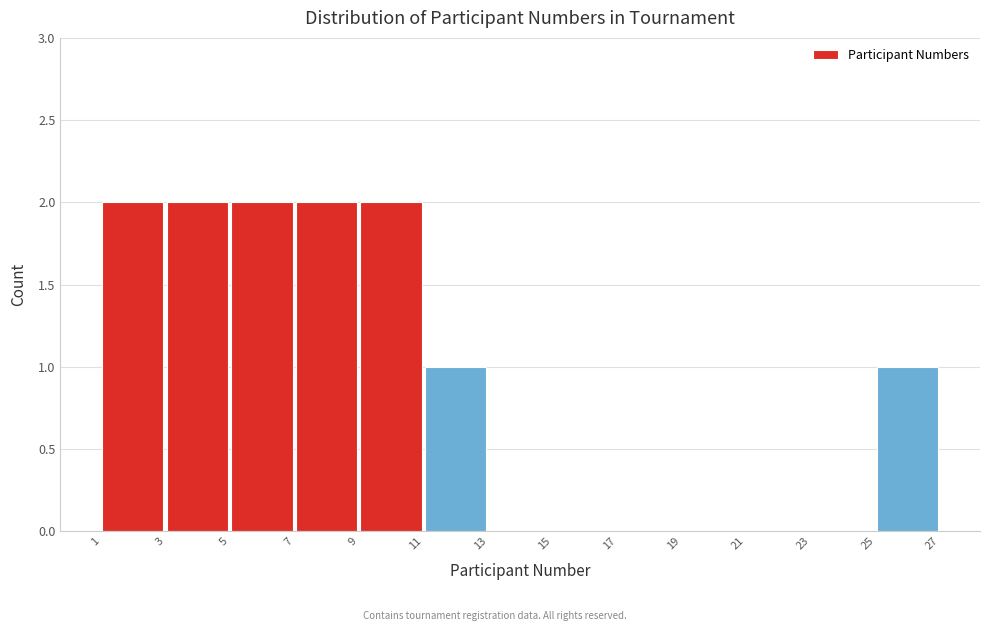

Reading left to right, transcribe this chart: for each bar, give the range it covers on the x-axis and its height. The values are not printed on the chart, so give them approximately, as read against the axis.

1 to 3: 2
3 to 5: 2
5 to 7: 2
7 to 9: 2
9 to 11: 2
11 to 13: 1
13 to 15: 0
15 to 17: 0
17 to 19: 0
19 to 21: 0
21 to 23: 0
23 to 25: 0
25 to 27: 1